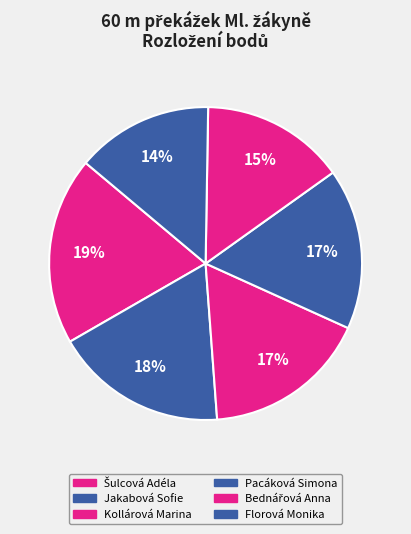

Which category has the biggest portion of the pie?

Šulcová Adéla